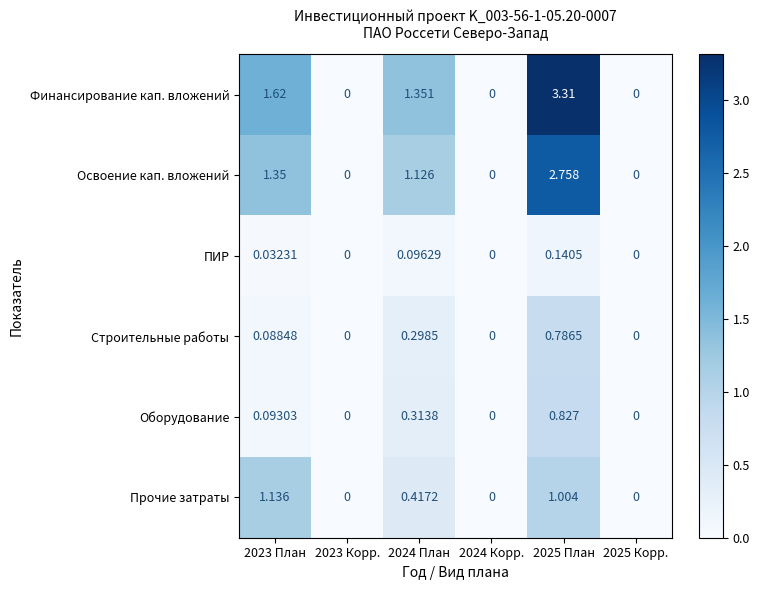

Which series has the largest total across all categories?

Финансирование кап. вложений